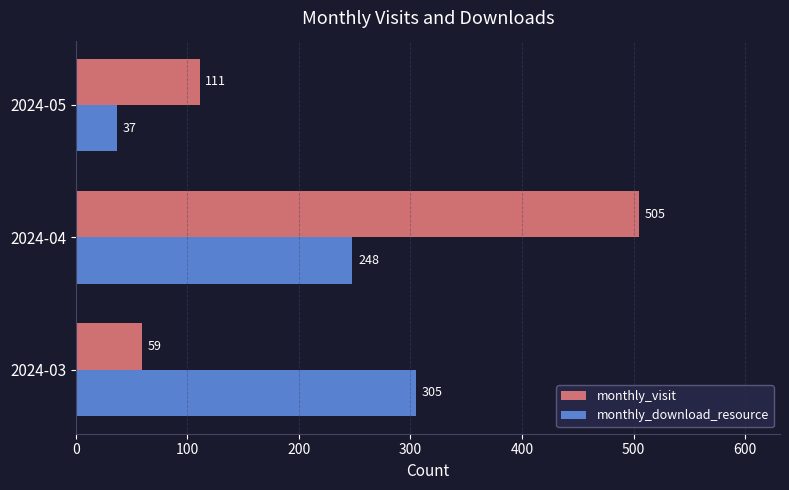

List the labels in order of monthly_download_resource value, smallest first.

2024-05, 2024-04, 2024-03